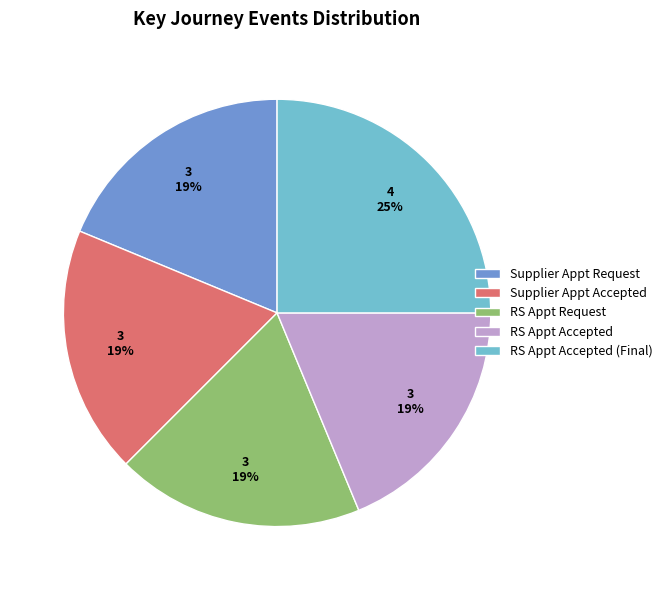

To the nearest percent, what portion does Supplier Appt Request represent?

19%